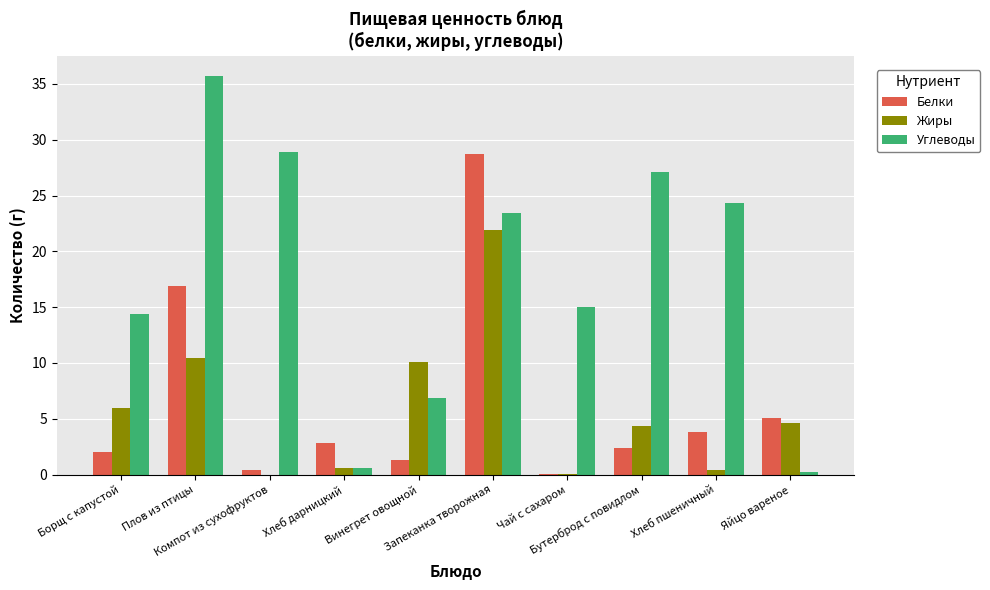

Which series has the largest total across all categories?

Углеводы